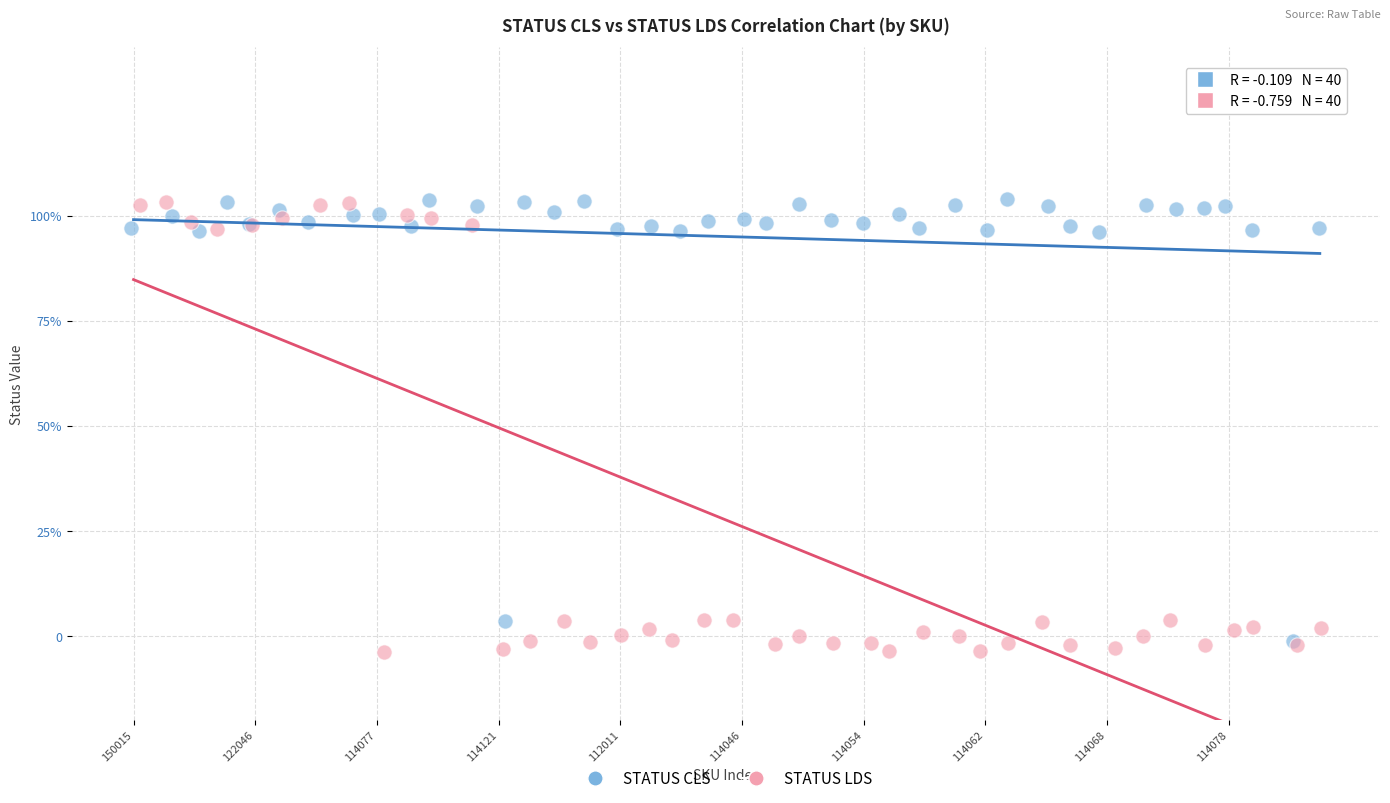

Which series reaches the minimum Y coordinate?

STATUS LDS